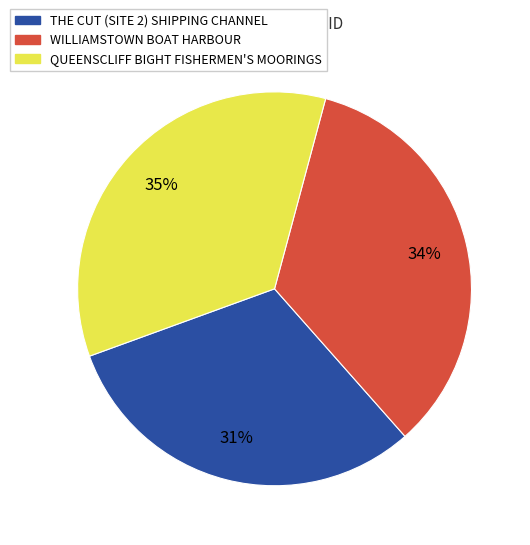

Is the sum of QUEENSCLIFF BIGHT FISHERMEN'S MOORINGS and THE CUT (SITE 2) SHIPPING CHANNEL greater than half?

Yes